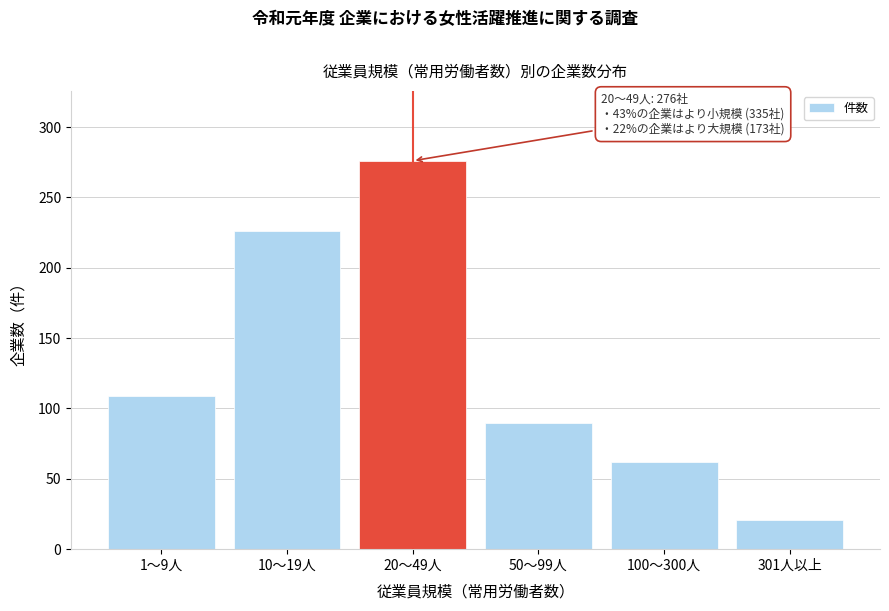

Reading left to right, list all the values displayed in this chart.

109	226	276	90	62	21